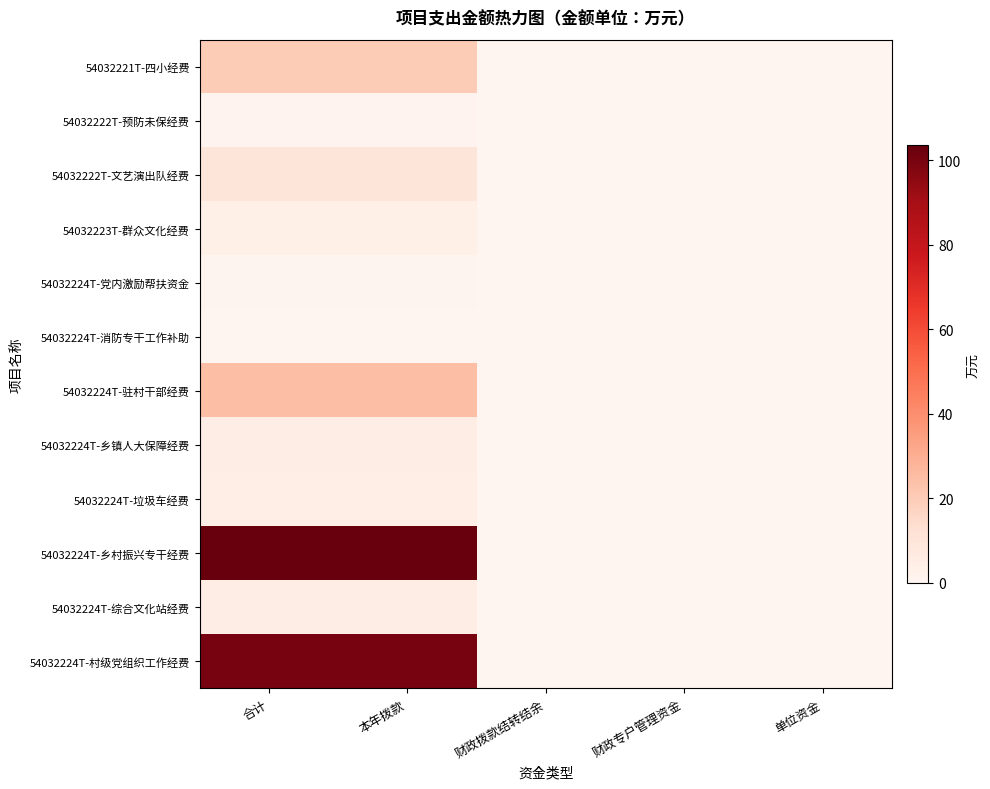

What is the difference between the highest and lowest values at 合计?

103.3